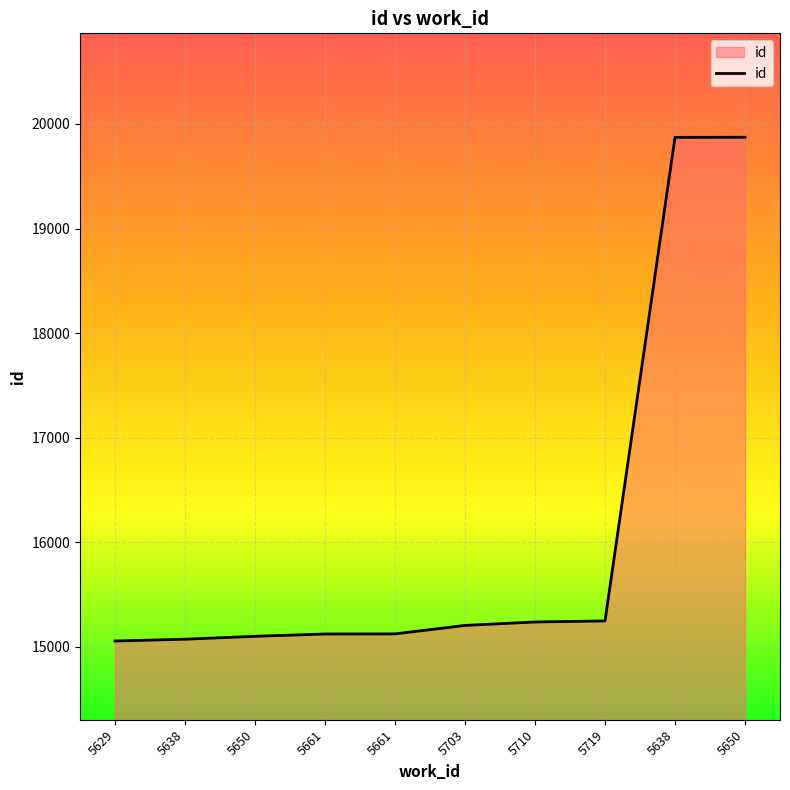

Approximately how many times larger is the value at 5629 compared to 5638?

1.0